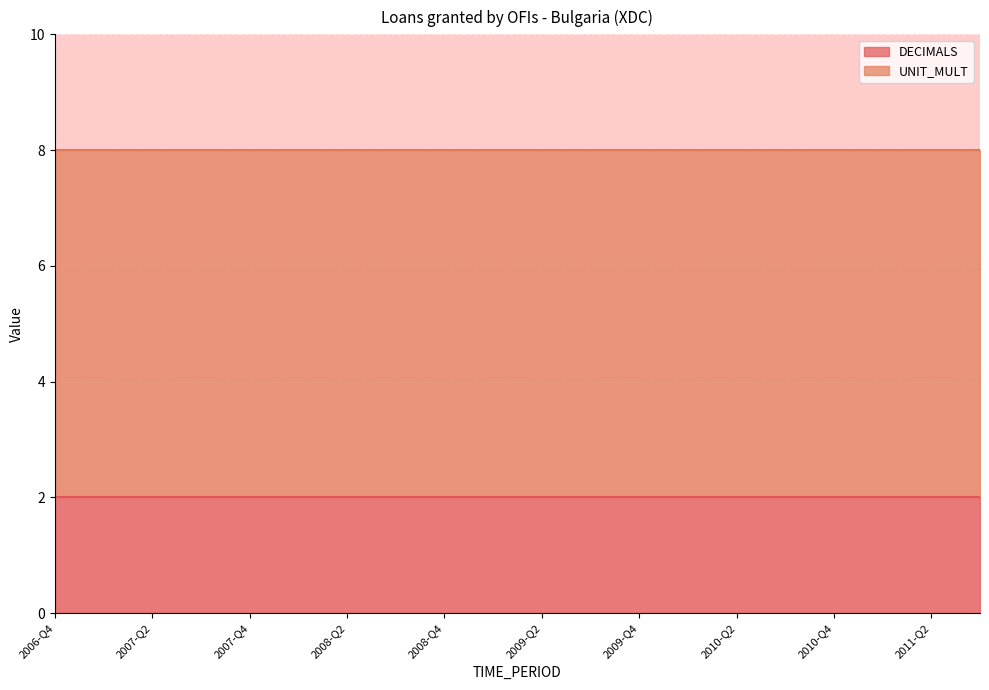

Between 2007-Q3 and 2009-Q1, which series saw the biggest shift?

DECIMALS